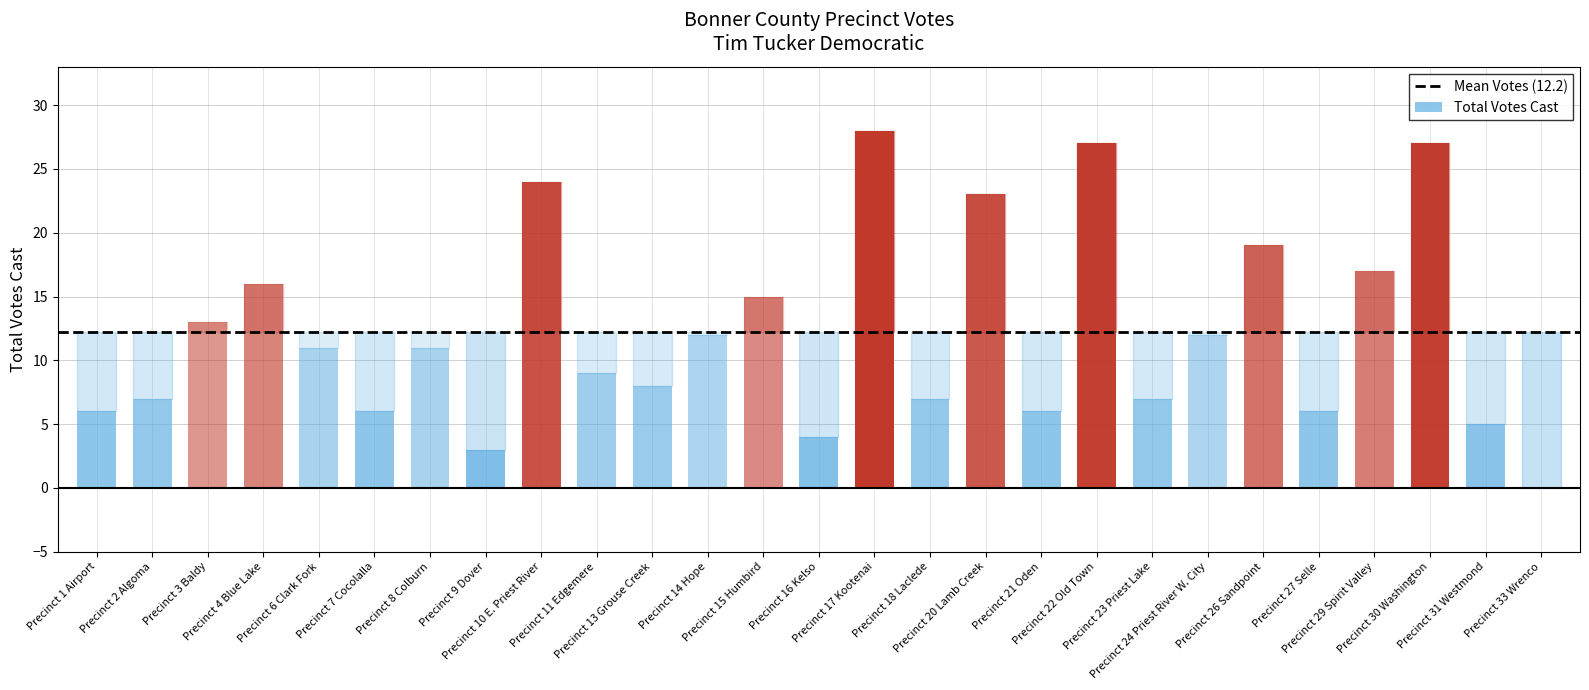

What is the greatest value displayed?

28